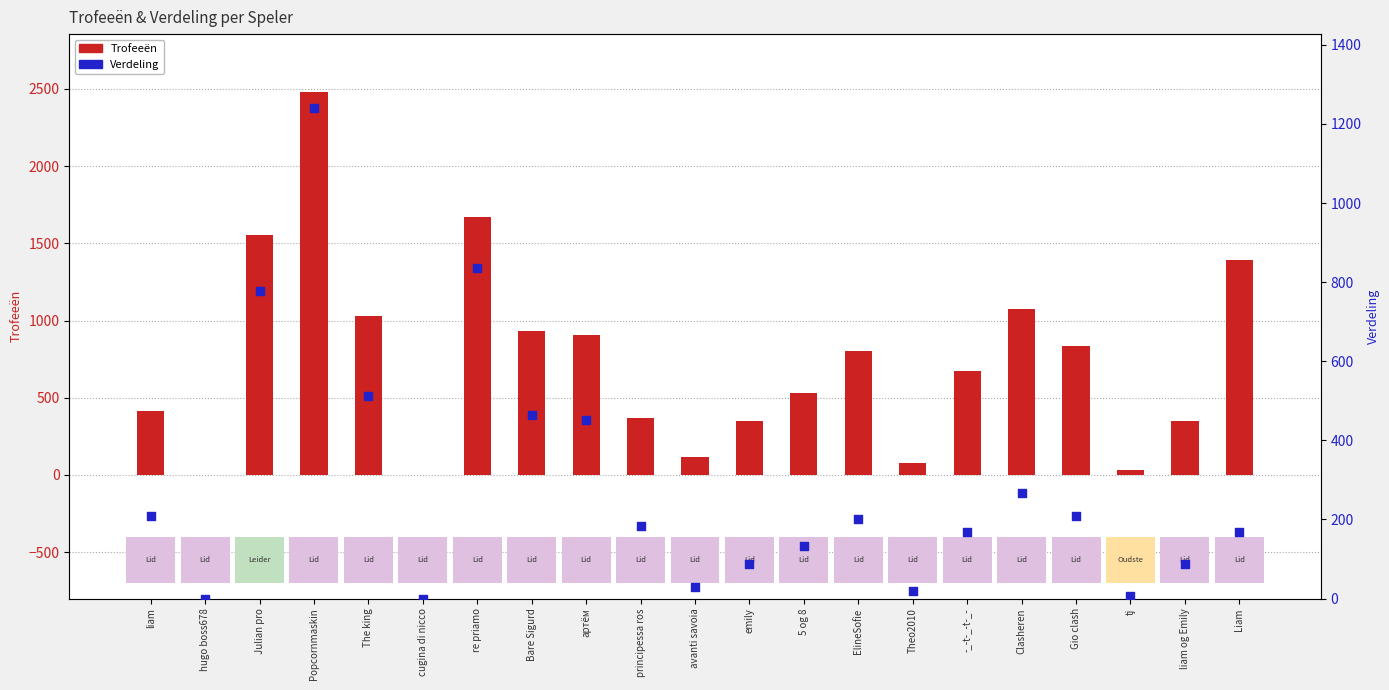

What are all the series names shown in the legend?

Trofeeën, Verdeling